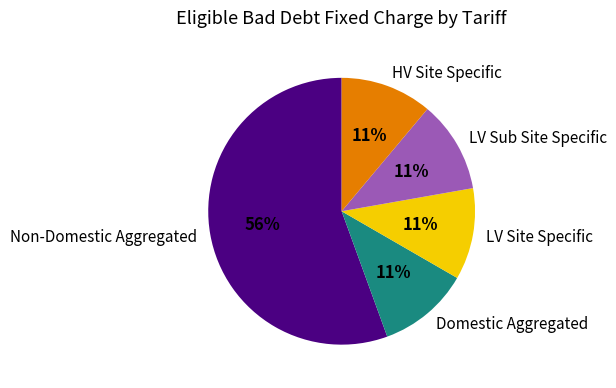

How many segments does this pie chart have?

5